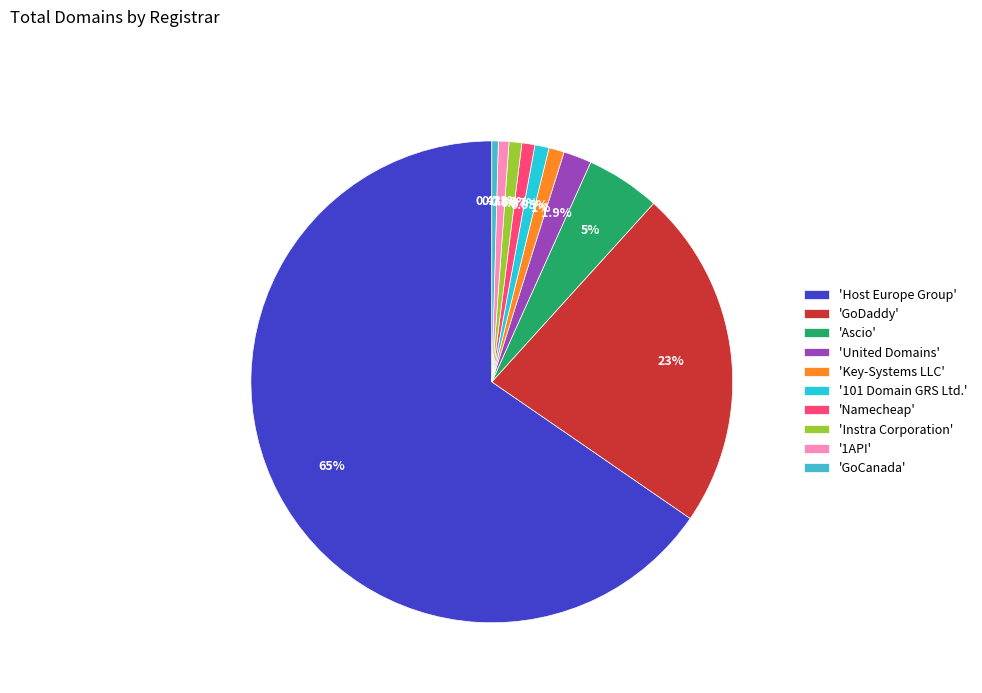

Which slice represents more than half of the pie?

'Host Europe Group'